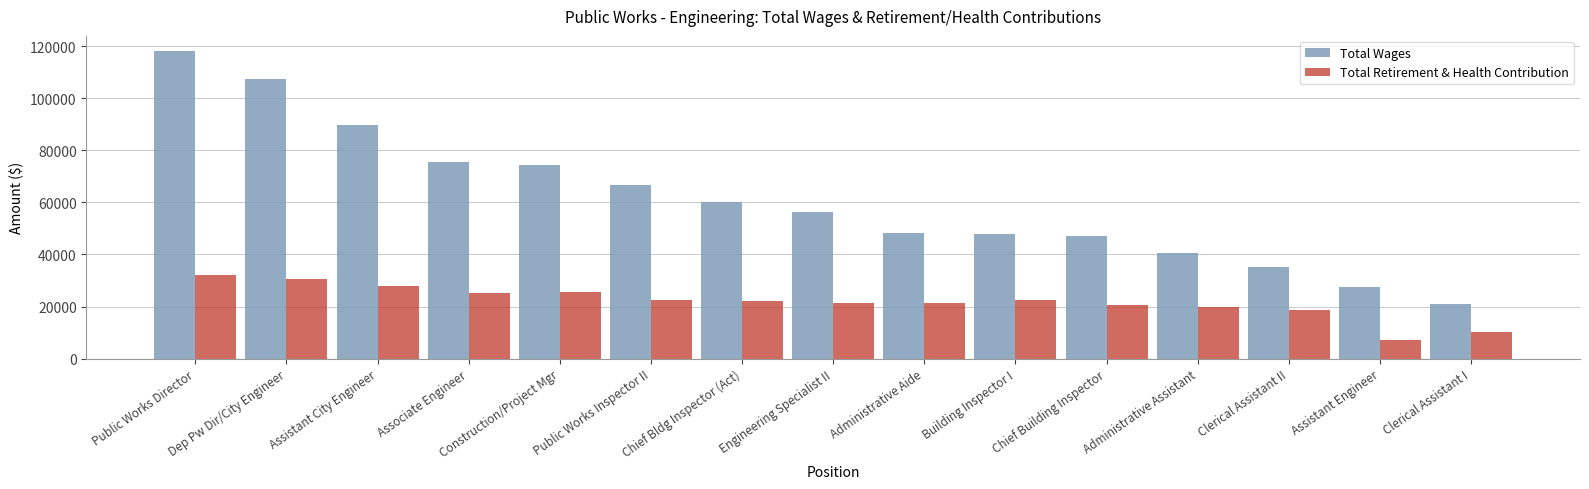

Is the value of Total Retirement & Health Contribution at Chief Bldg Inspector (Act) greater than the value of Total Wages at Dep Pw Dir/City Engineer?

No